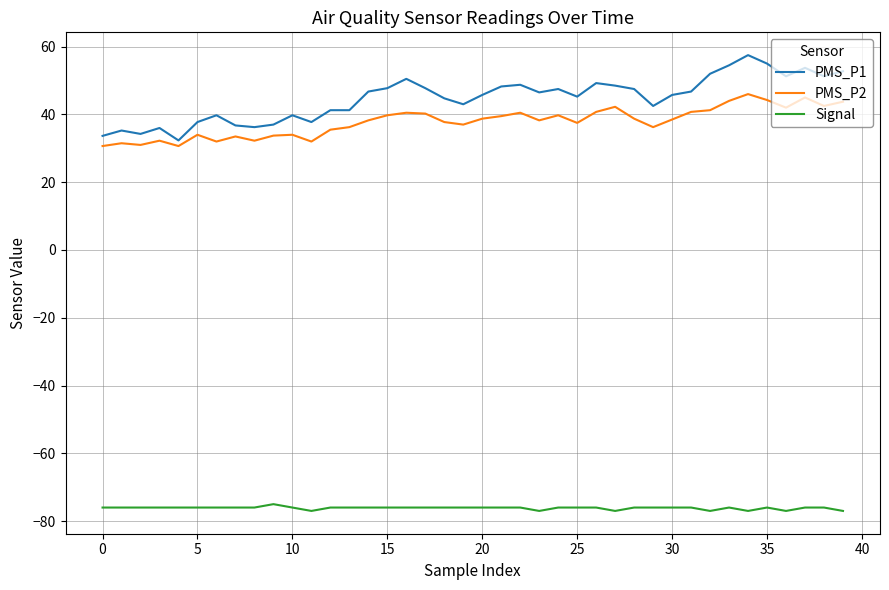

What is the difference between the maximum and second lowest values in the PMS_P1 series?

23.8